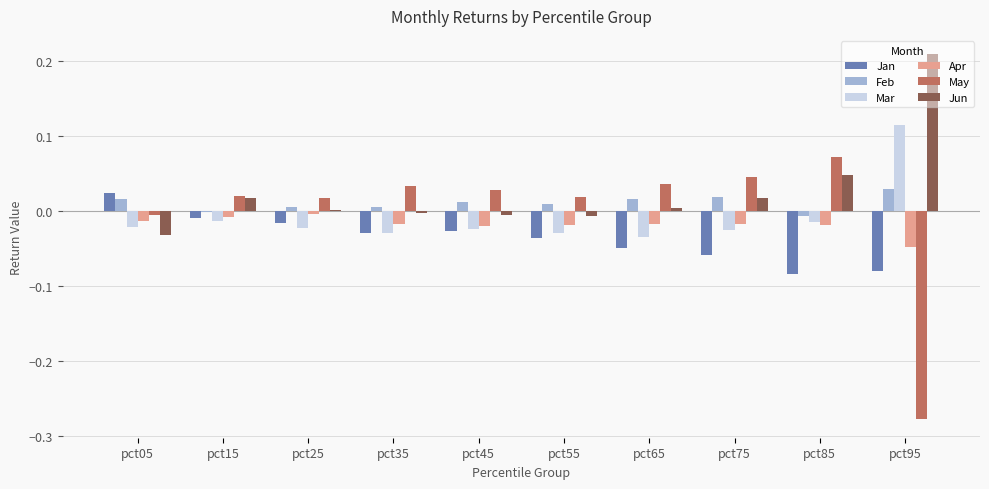

At which category does the chart reach its peak across all series?

pct95